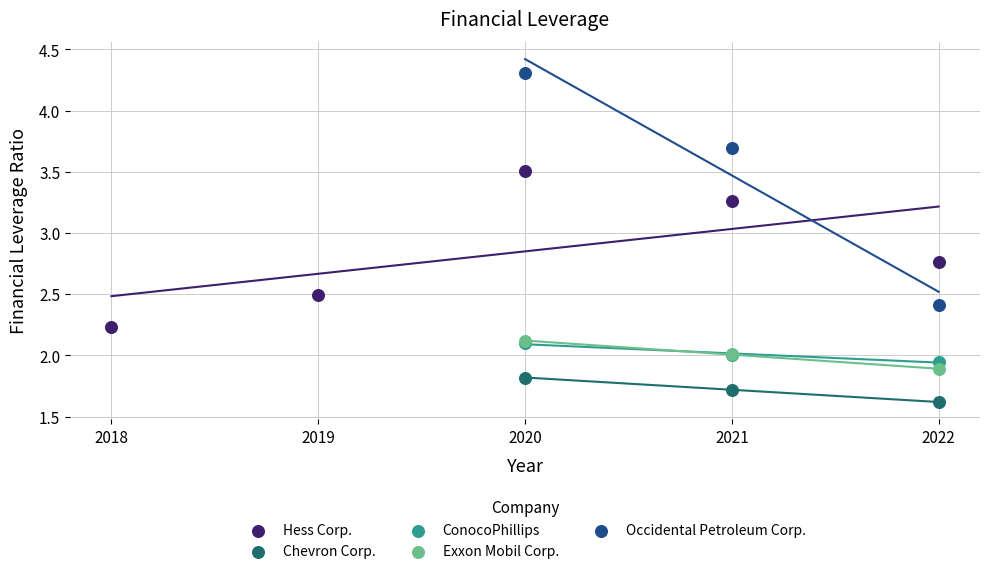

Which series contains the lowest Y value?

Chevron Corp.